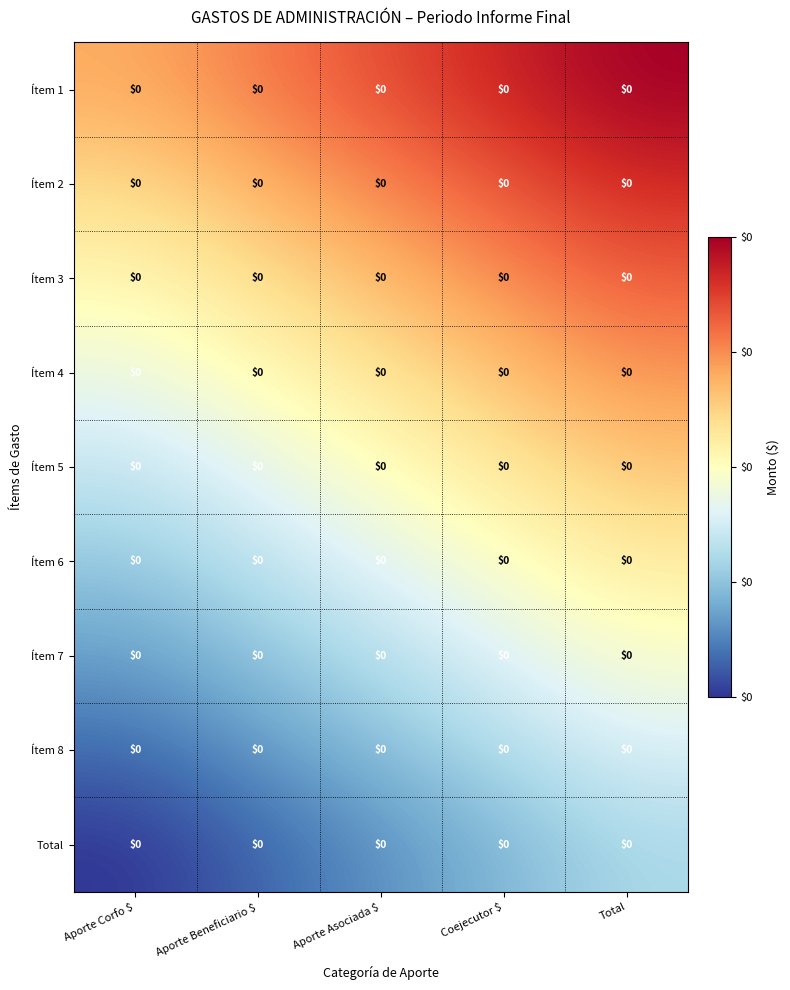

Which label corresponds to the largest value in the chart?

Total